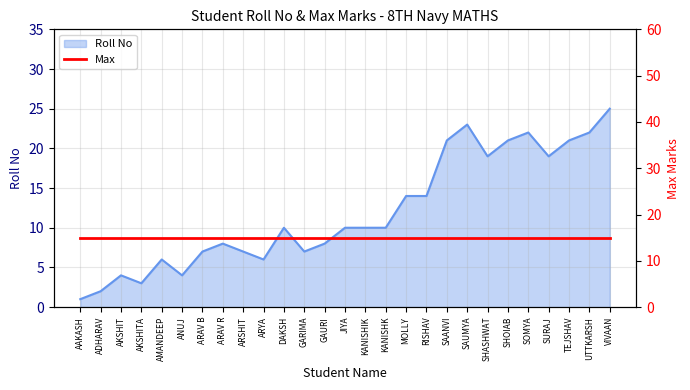

Is it true that Roll No equals 2 at ANUJ?

False